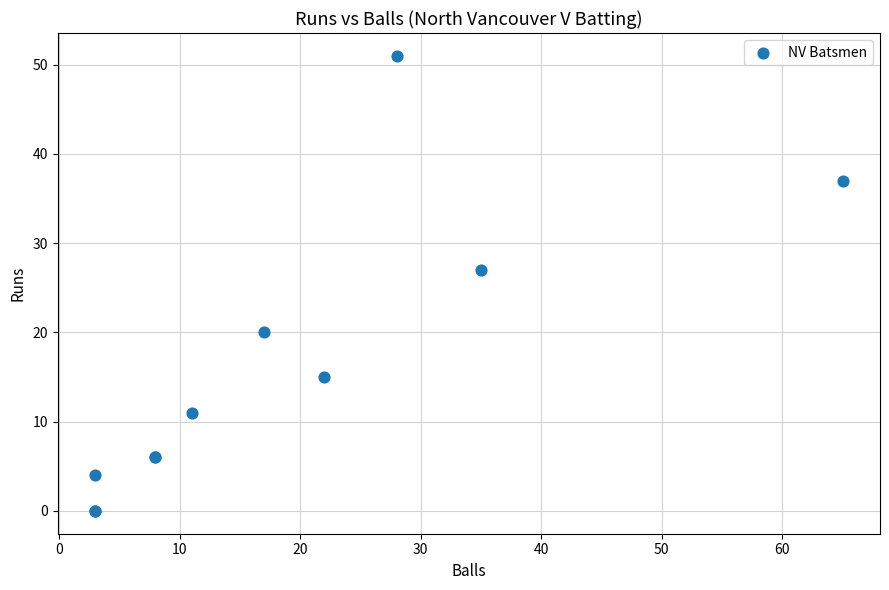

What Y value in the scatter plot is closest to 25?

27